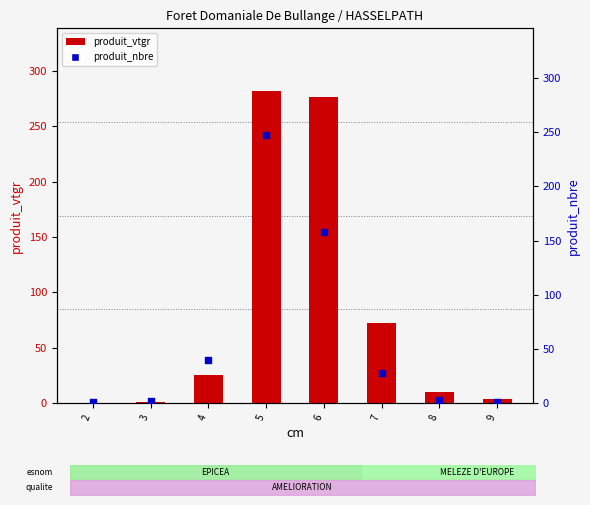

At which category is the sum across all series the highest?

5